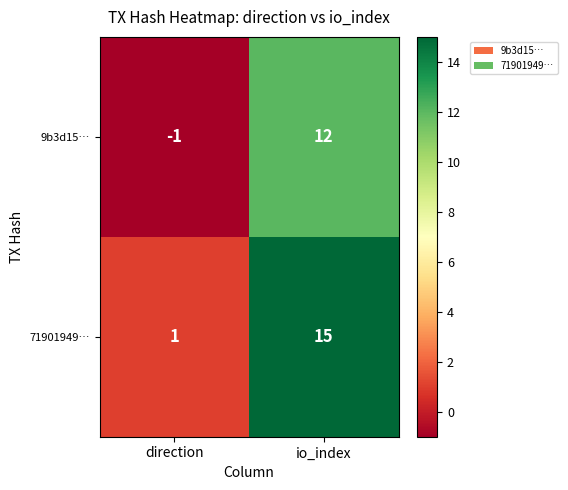

True or false: 9b3d15… has a value of 12 at io_index.

True